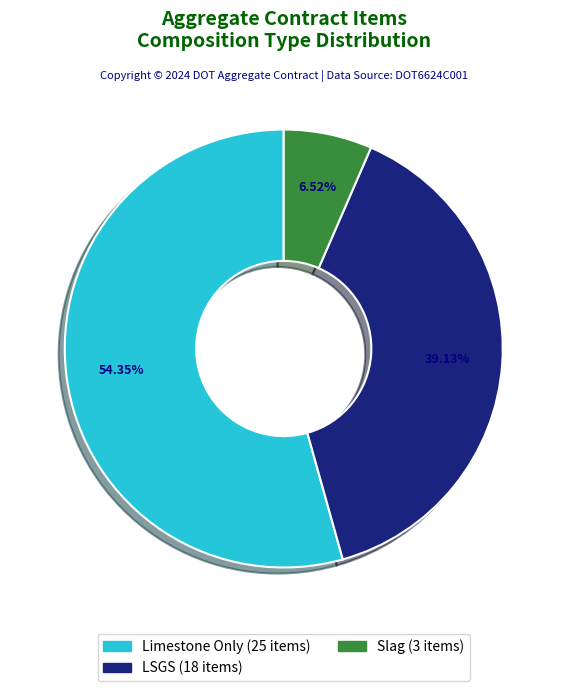

Which slice represents more than half of the pie?

Limestone Only